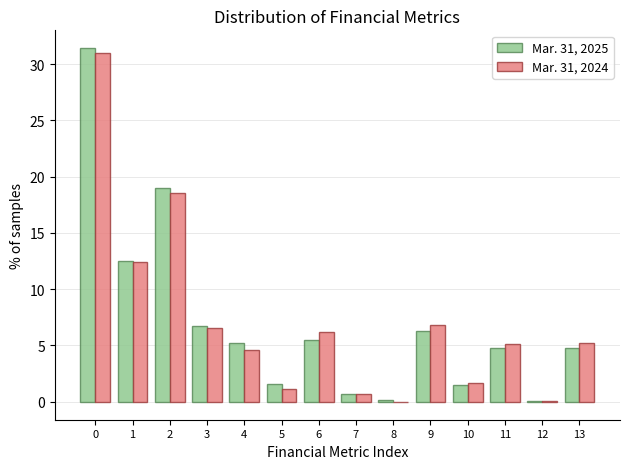

What is the sum of all Mar. 31, 2025 values?

100.0